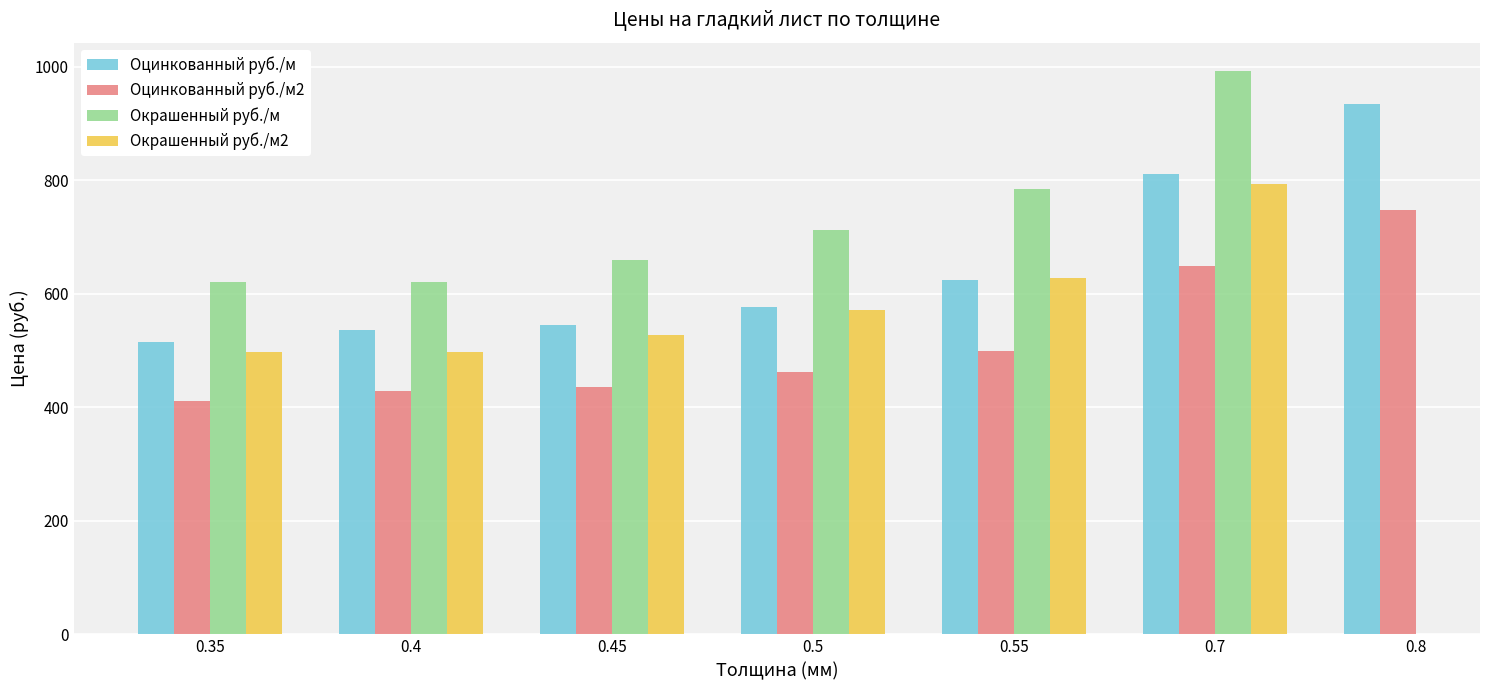

Count the number of categories in the chart.

7